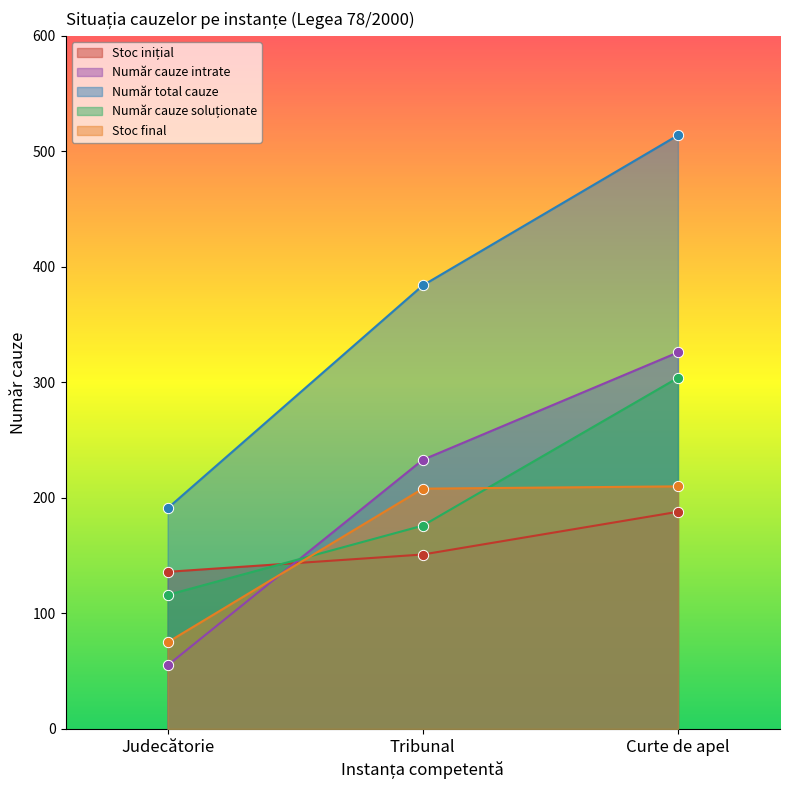

What is the total value across all series at Curte de apel?

1542